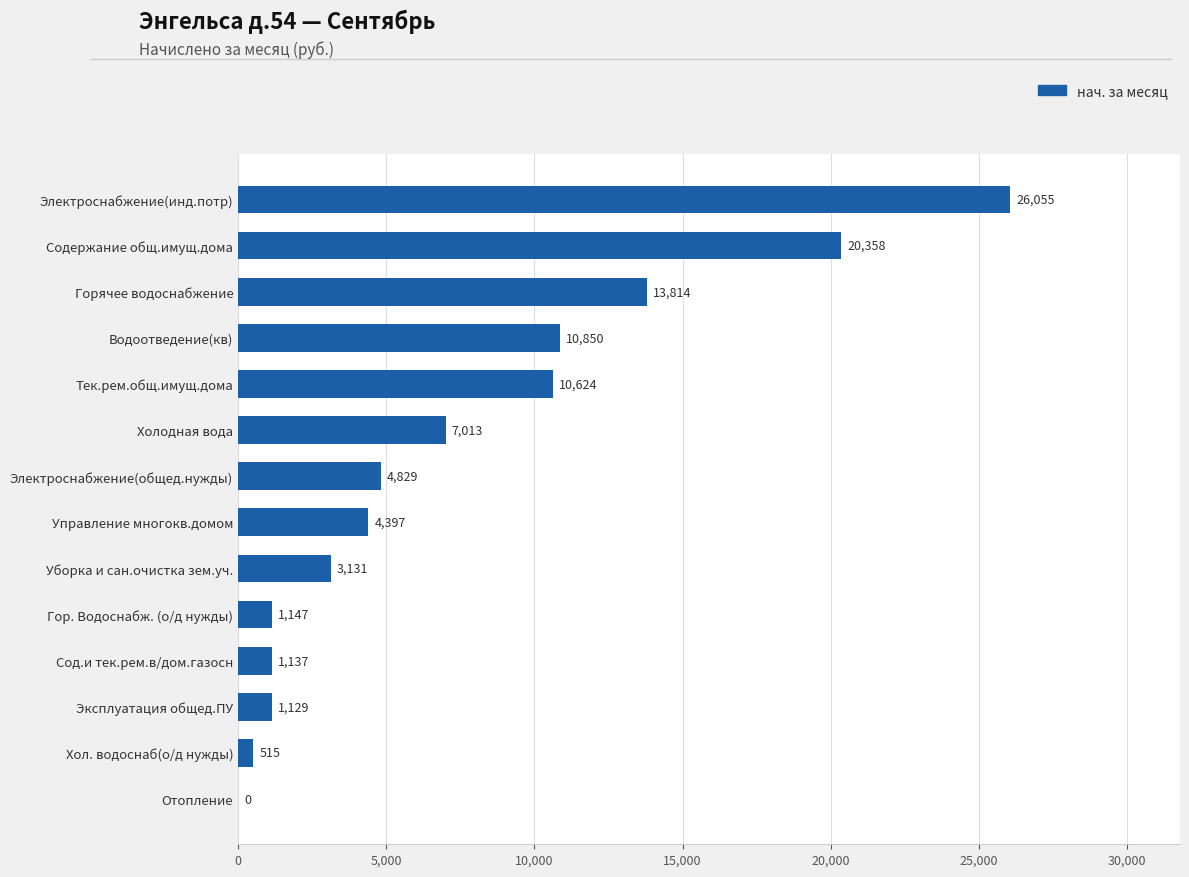

True or false: the data shows 18026.5 at Водоотведение(кв).

False